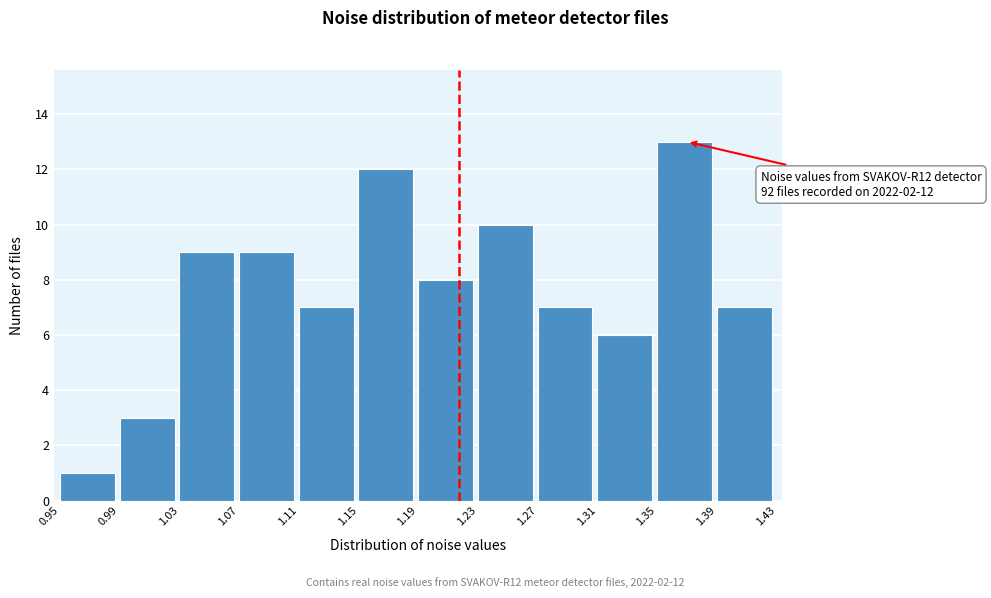

Reading left to right, list all the values displayed in this chart.

1	3	9	9	7	12	8	10	7	6	13	7